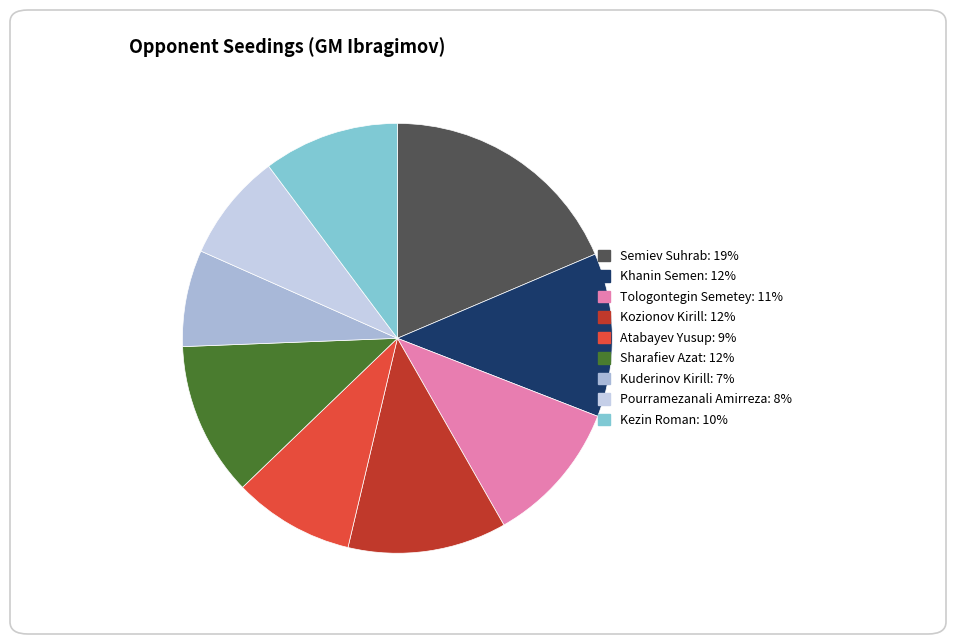

Count the number of slices in the pie.

9